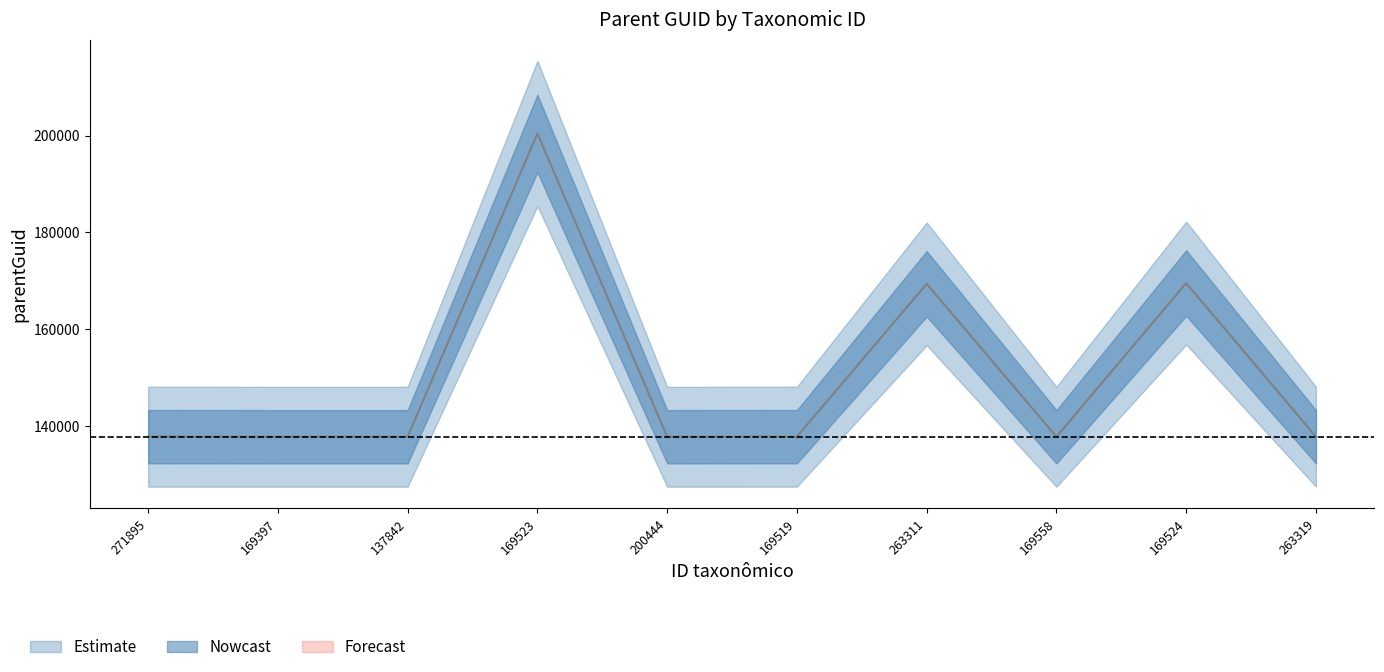

Is it true that the value at 169523 is 112952?

False